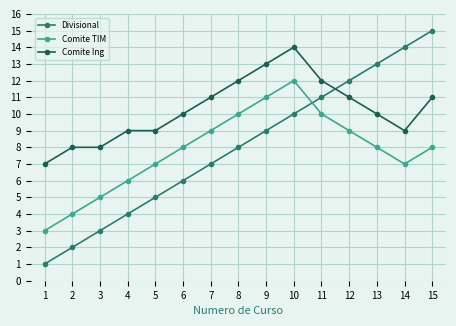

How many times do Divisional and Comite Ing cross each other?

1